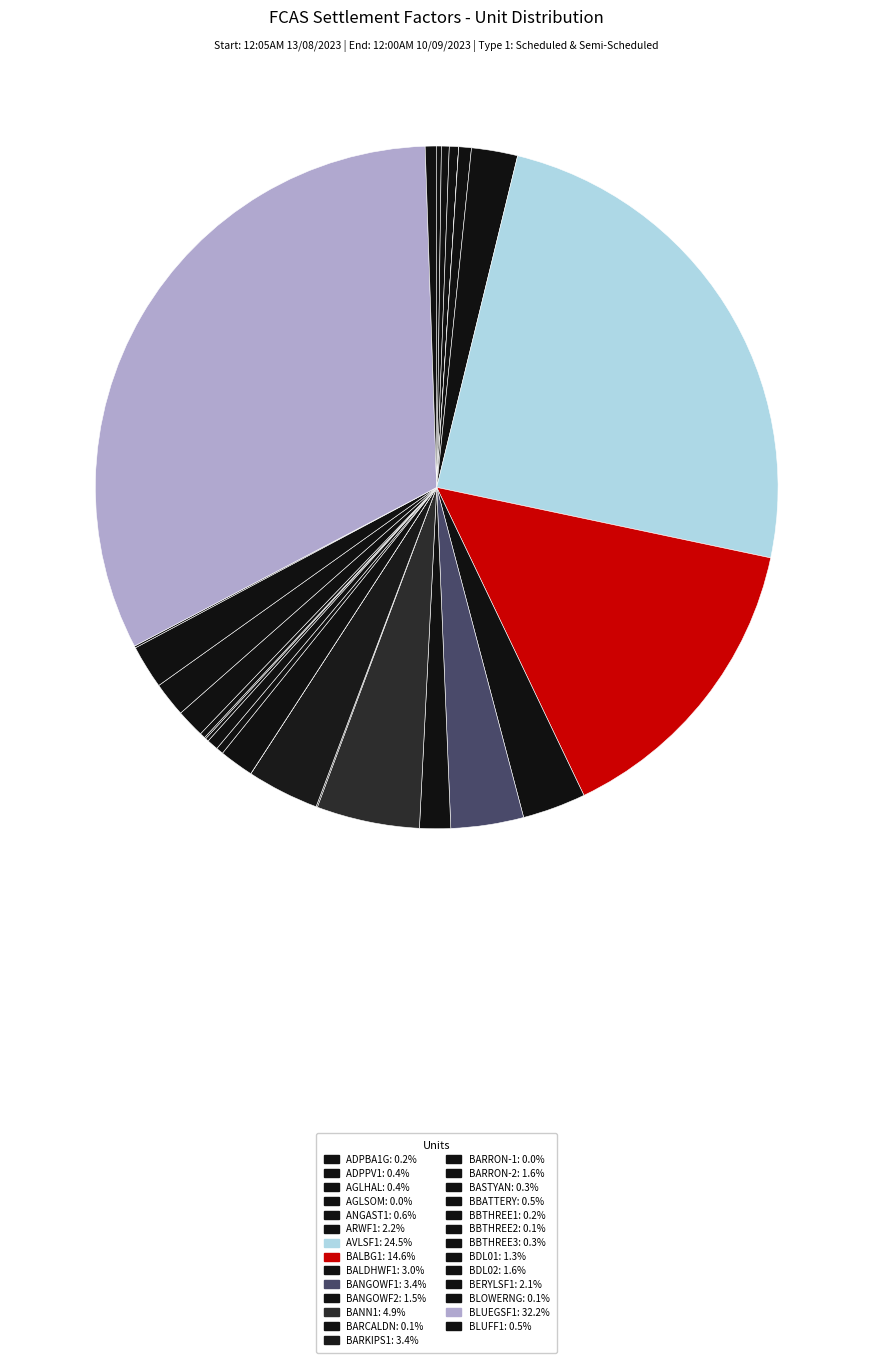

Which slice is the largest?

BLUEGSF1